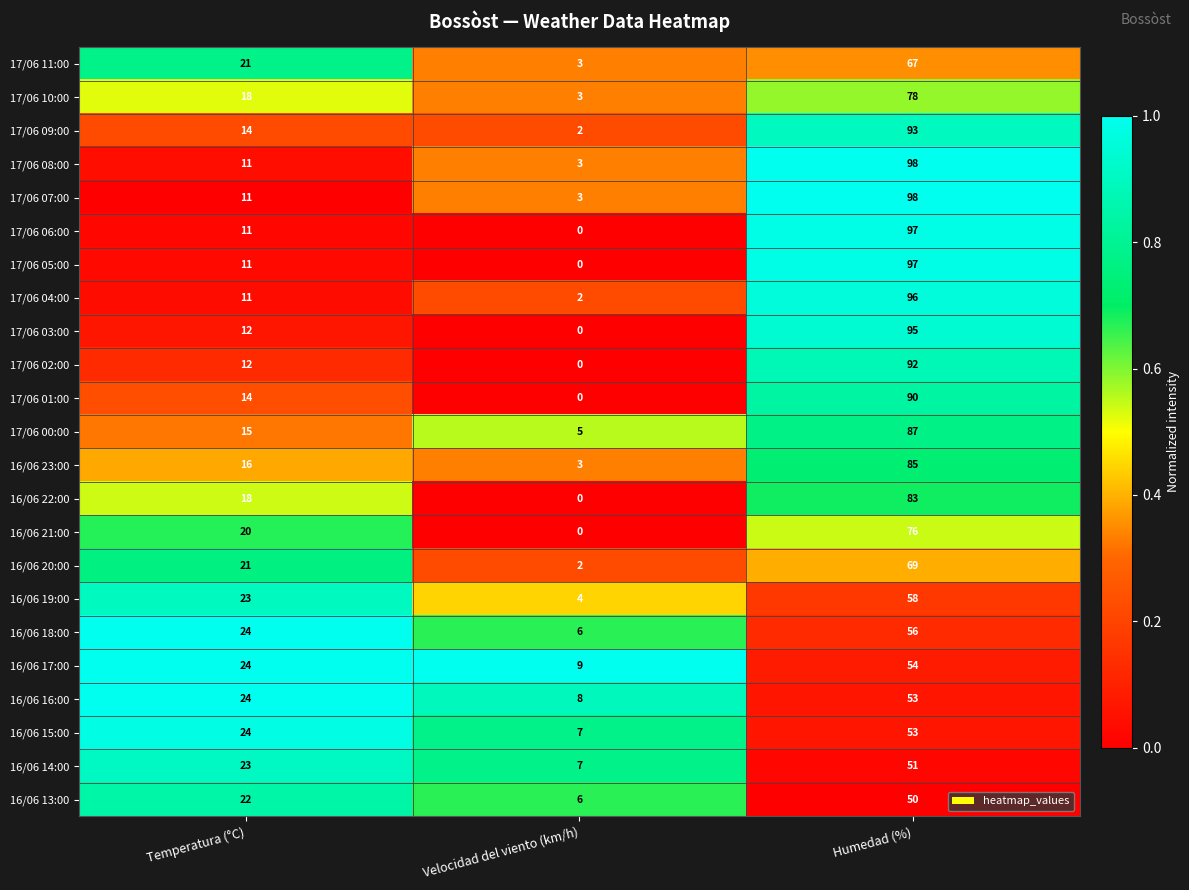

What is the average value of the 16/06 18:00 series?

29